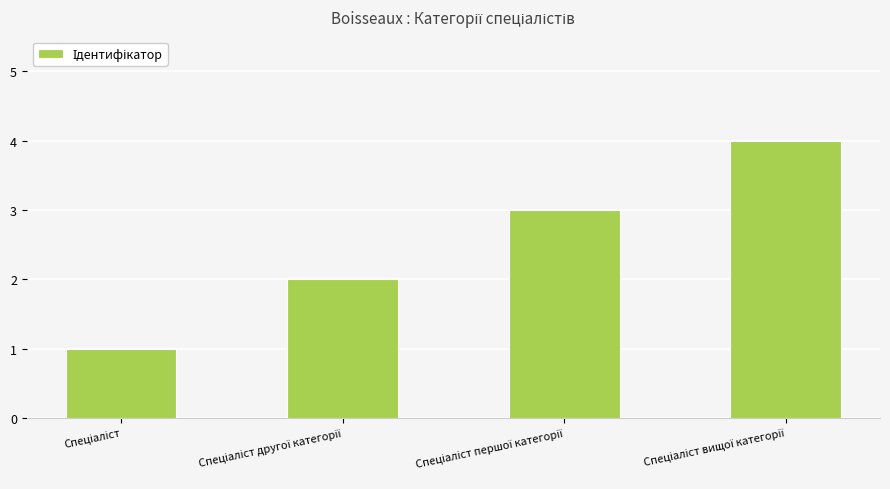

What is the difference between the maximum and minimum values?

3